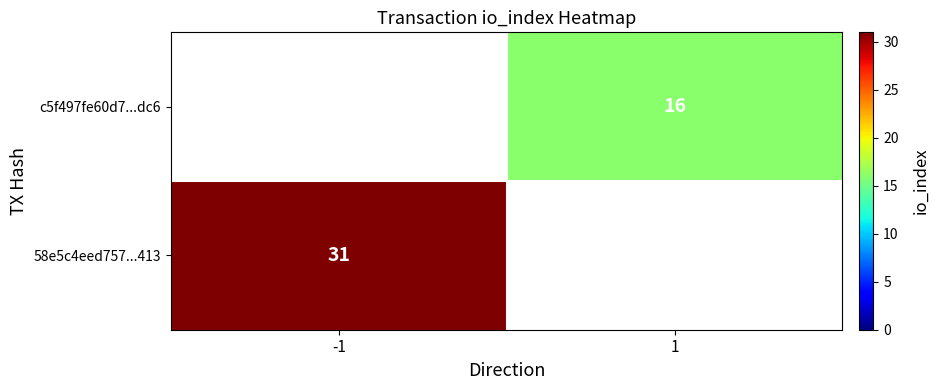

Is it true that c5f497fe60d7...dc6 equals 26 at 1?

False